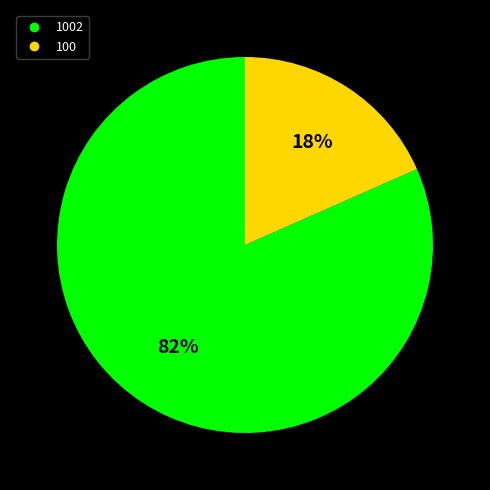

Is there a majority slice in this chart?

Yes